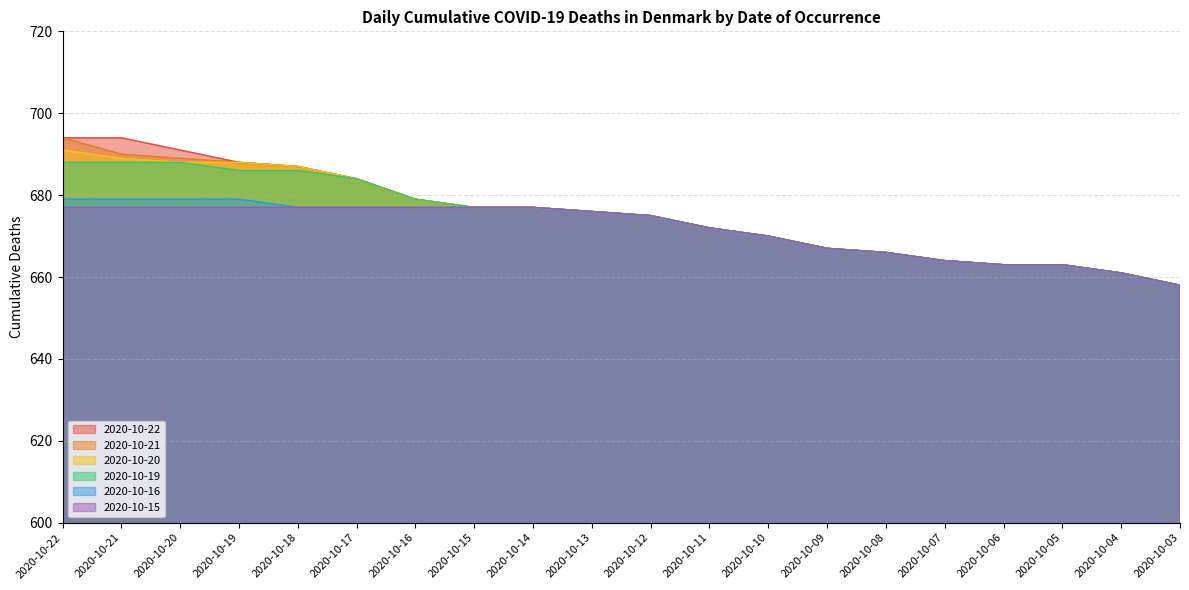

What is the difference between the 2020-10-16 values at 2020-10-16 and 2020-10-21?

2